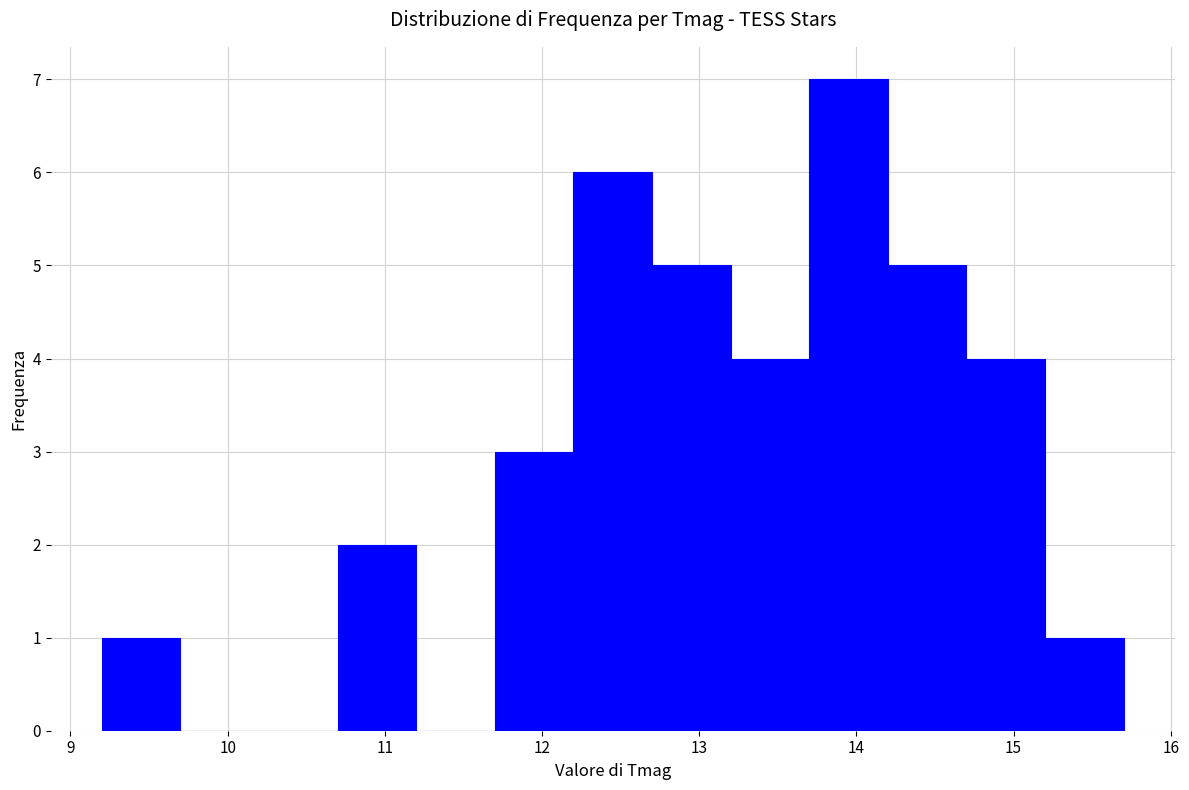

Which range on the x-axis has the tallest bar?

13.7 to 14.2